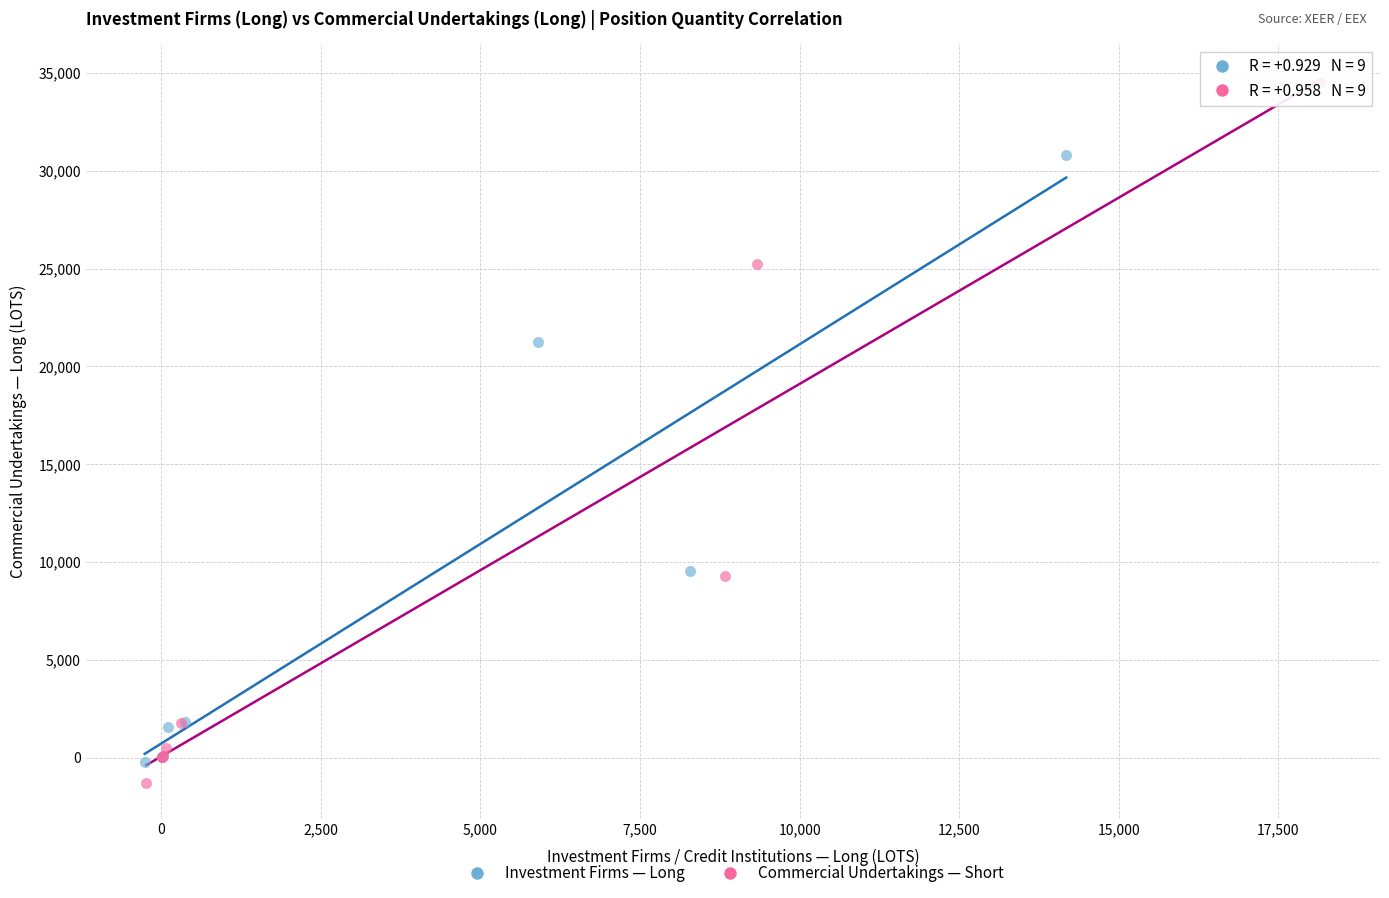

Which series contains the highest Y value?

Commercial Undertakings — Short